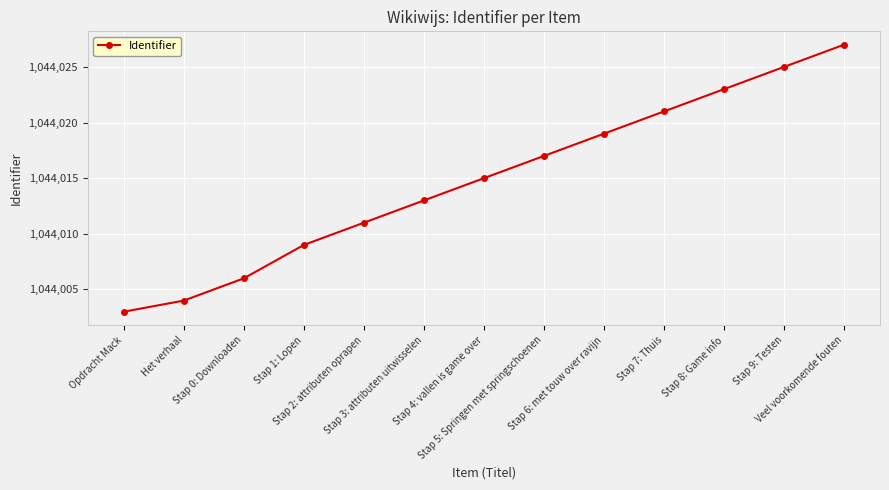

The value at Stap 2: attributen oprapen is 1553927. True or false?

False